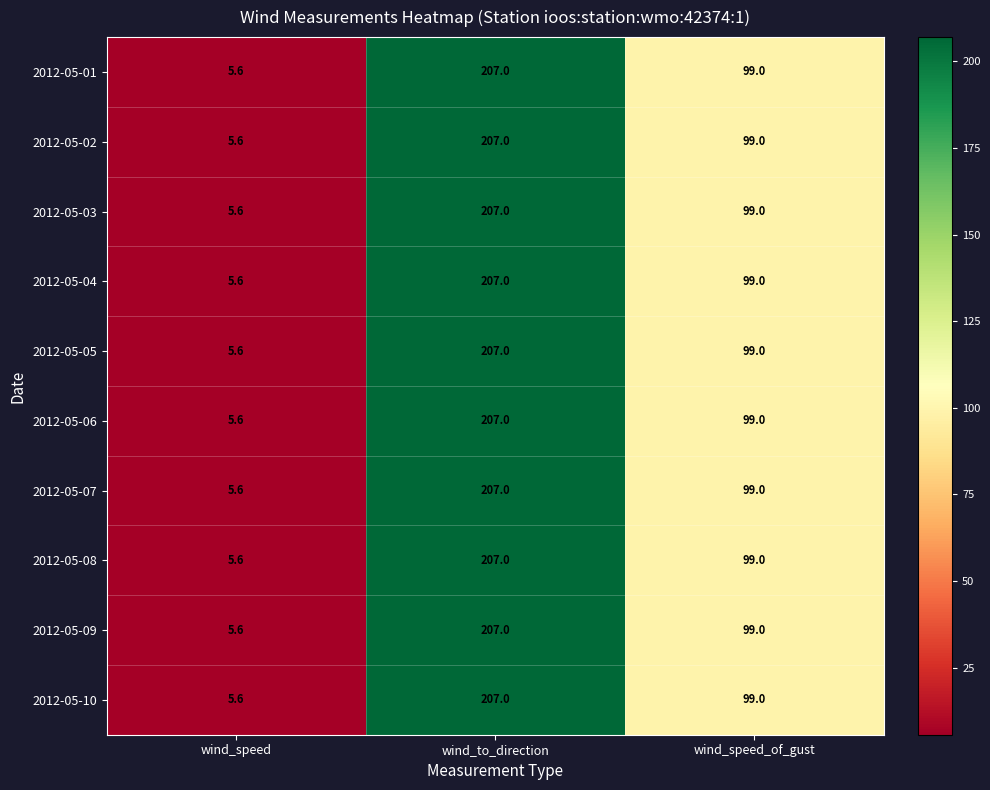

Reading left to right, extract all data points from this chart.

2012-05-01: wind_speed=5.6	wind_to_direction=207.0	wind_speed_of_gust=99.0
2012-05-02: wind_speed=5.6	wind_to_direction=207.0	wind_speed_of_gust=99.0
2012-05-03: wind_speed=5.6	wind_to_direction=207.0	wind_speed_of_gust=99.0
2012-05-04: wind_speed=5.6	wind_to_direction=207.0	wind_speed_of_gust=99.0
2012-05-05: wind_speed=5.6	wind_to_direction=207.0	wind_speed_of_gust=99.0
2012-05-06: wind_speed=5.6	wind_to_direction=207.0	wind_speed_of_gust=99.0
2012-05-07: wind_speed=5.6	wind_to_direction=207.0	wind_speed_of_gust=99.0
2012-05-08: wind_speed=5.6	wind_to_direction=207.0	wind_speed_of_gust=99.0
2012-05-09: wind_speed=5.6	wind_to_direction=207.0	wind_speed_of_gust=99.0
2012-05-10: wind_speed=5.6	wind_to_direction=207.0	wind_speed_of_gust=99.0